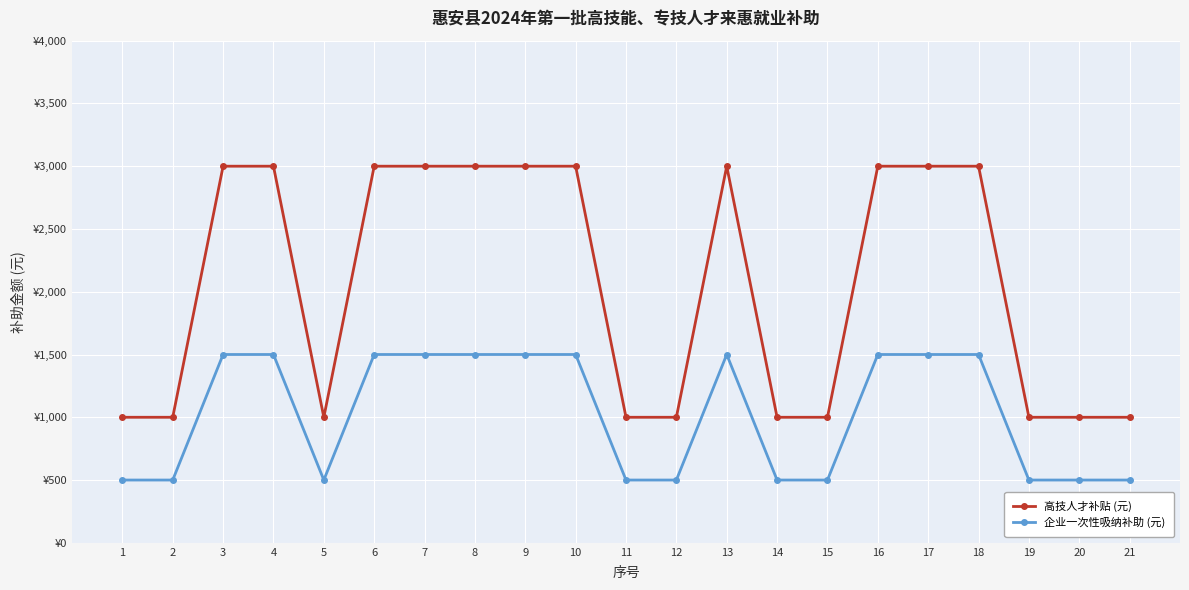

True or false: 高技人才补贴 (元) and 企业一次性吸纳补助 (元) intersect in this chart.

False